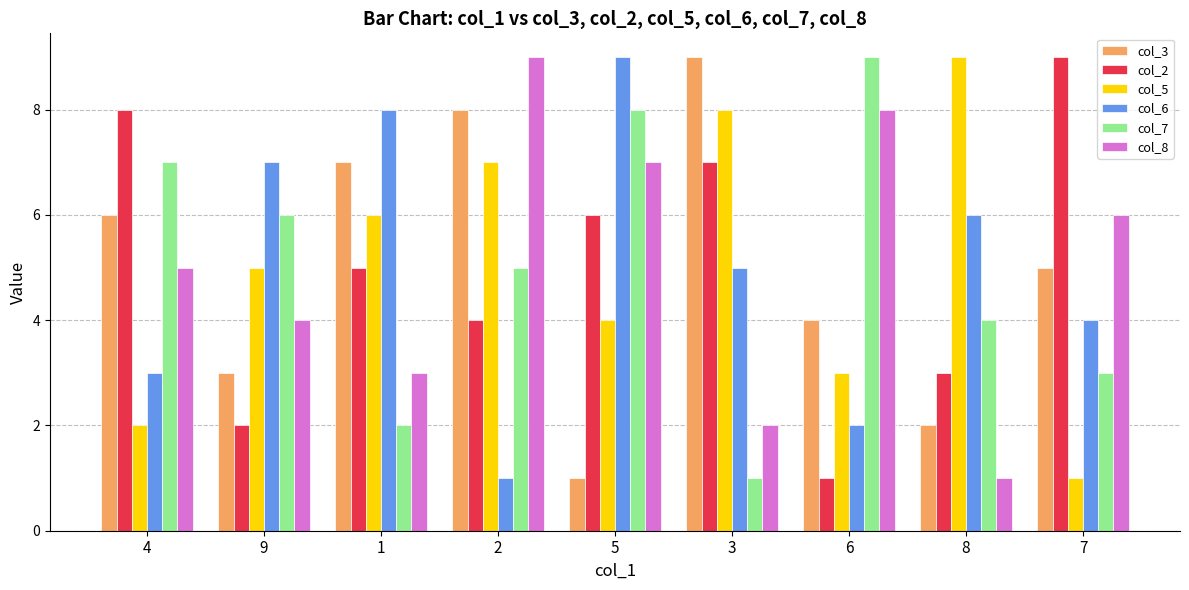

Count the col_8 values in the range 3 to 7.

5